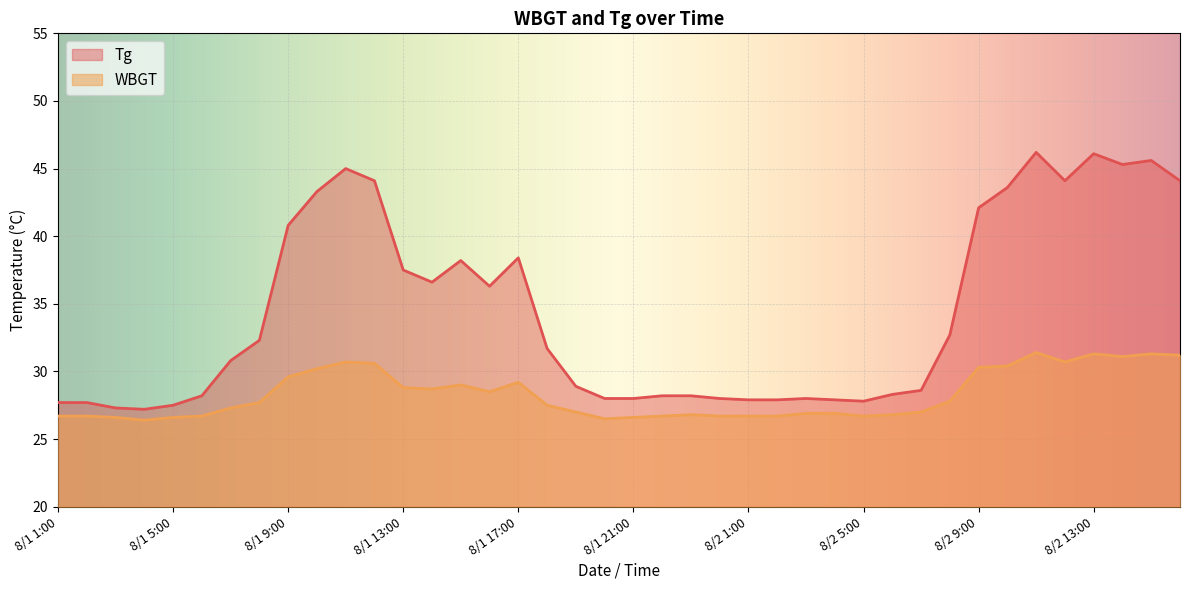

Reading left to right, extract all data points from this chart.

Tg: 27.7	27.7	27.3	27.2	27.5	28.2	30.8	32.3	40.8	43.3	45.0	44.1	37.5	36.6	38.2	36.3	38.4	31.7	28.9	28.0	28.0	28.2	28.2	28.0	27.9	27.9	28.0	27.9	27.8	28.3	28.6	32.7	42.1	43.6	46.2	44.1	46.1	45.3	45.6	44.1
WBGT: 26.7	26.7	26.6	26.4	26.6	26.7	27.3	27.7	29.6	30.2	30.7	30.6	28.8	28.7	29.0	28.5	29.2	27.5	27.0	26.5	26.6	26.7	26.8	26.7	26.7	26.7	26.9	26.9	26.7	26.8	27.0	27.8	30.3	30.4	31.4	30.7	31.3	31.1	31.3	31.2